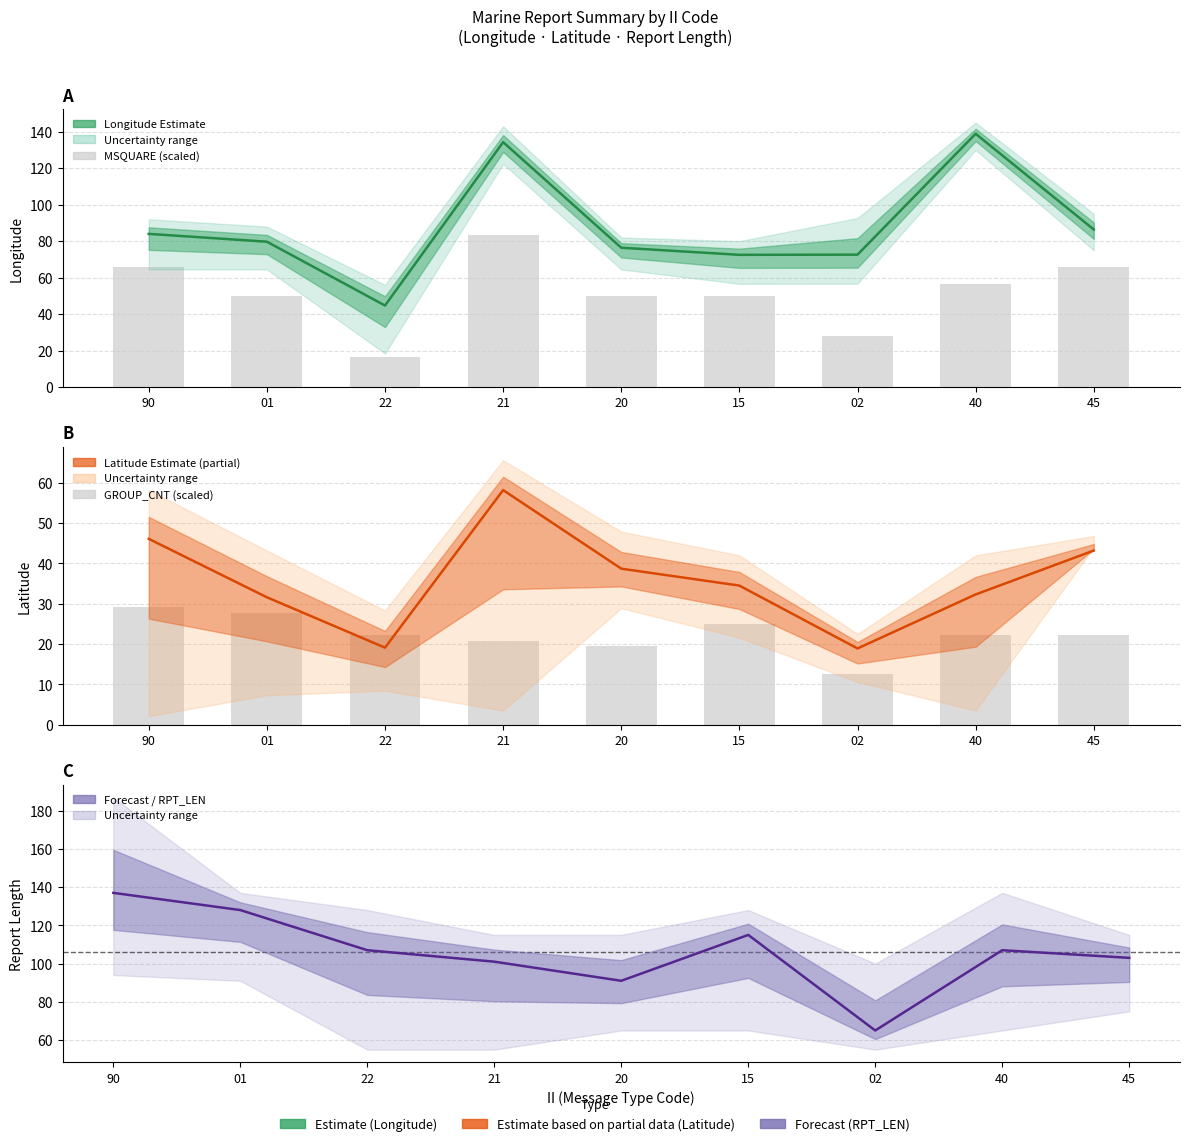

True or false: Longitude (mean) has a value of 72.6 at 02.

True